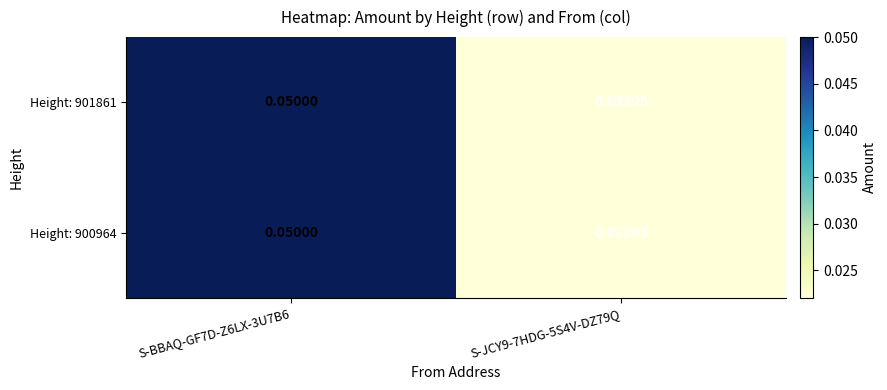

Is the value of Height: 901861 at S-JCY9-7HDG-5S4V-DZ79Q greater than the value of Height: 900964 at S-BBAQ-GF7D-Z6LX-3U7B6?

No